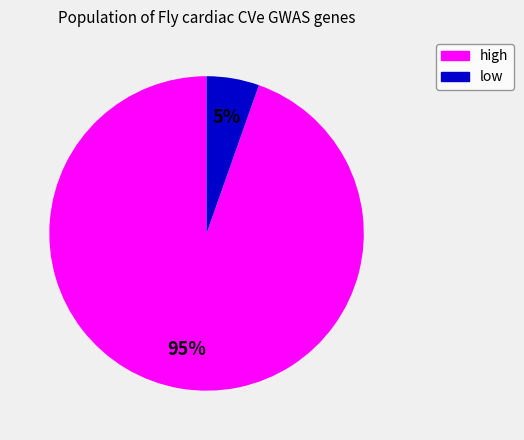

To the nearest percent, what is the average slice percentage?

50%